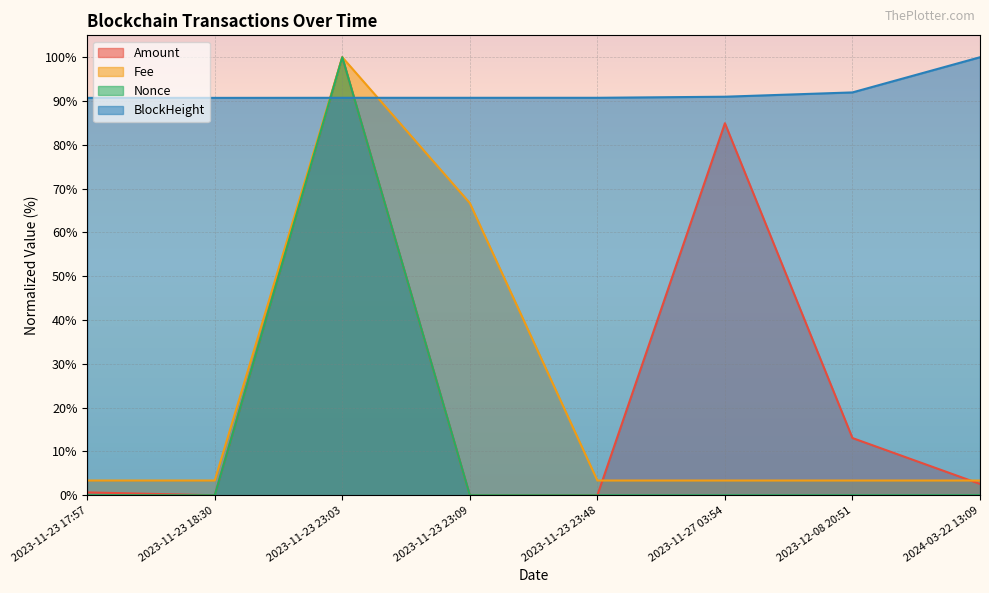

List the series in order of their peak value, highest first.

Amount, Fee, Nonce, BlockHeight